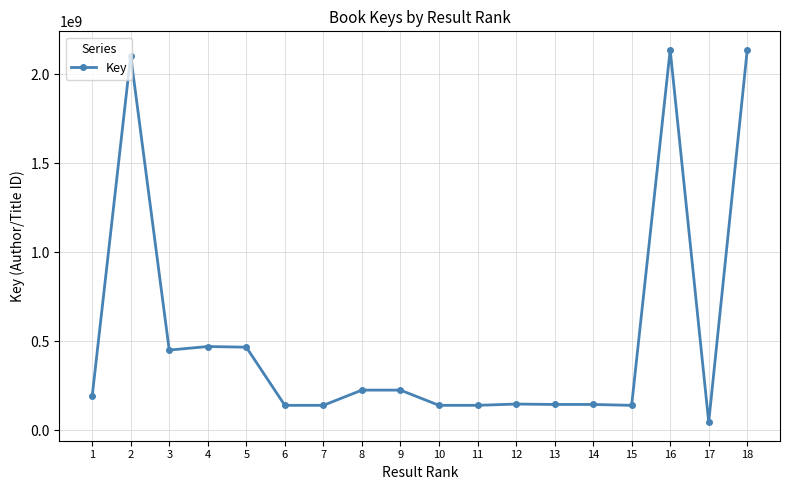

What is the difference between the second highest and minimum values?

2090870224